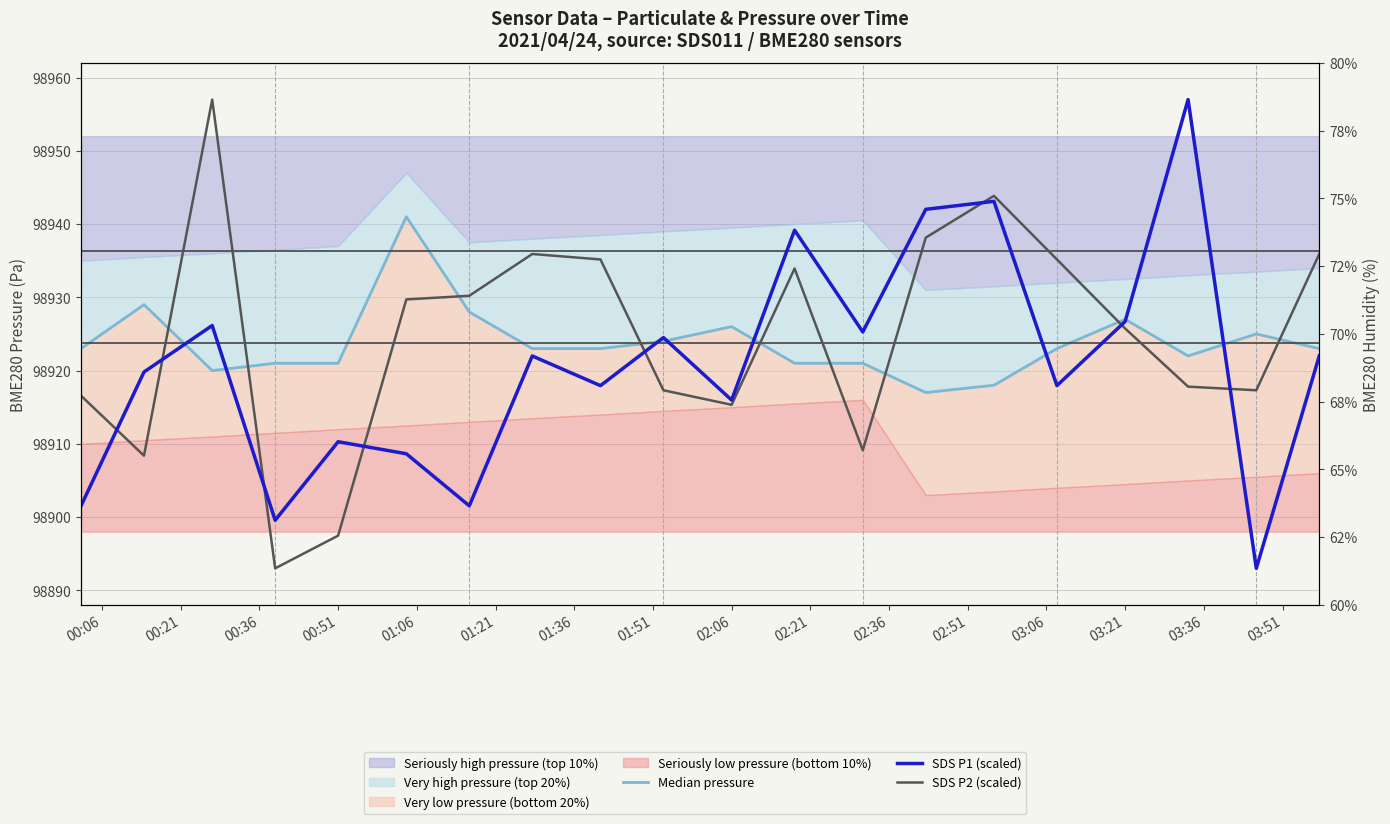

True or false: SDS P2 (scaled) and SDS P1 (scaled) cross at least once.

True